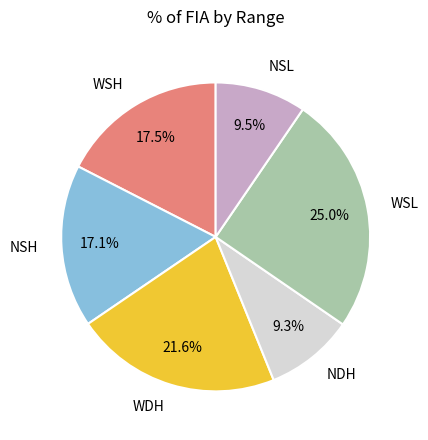

To the nearest percent, what percentage of the pie is WDH?

22%